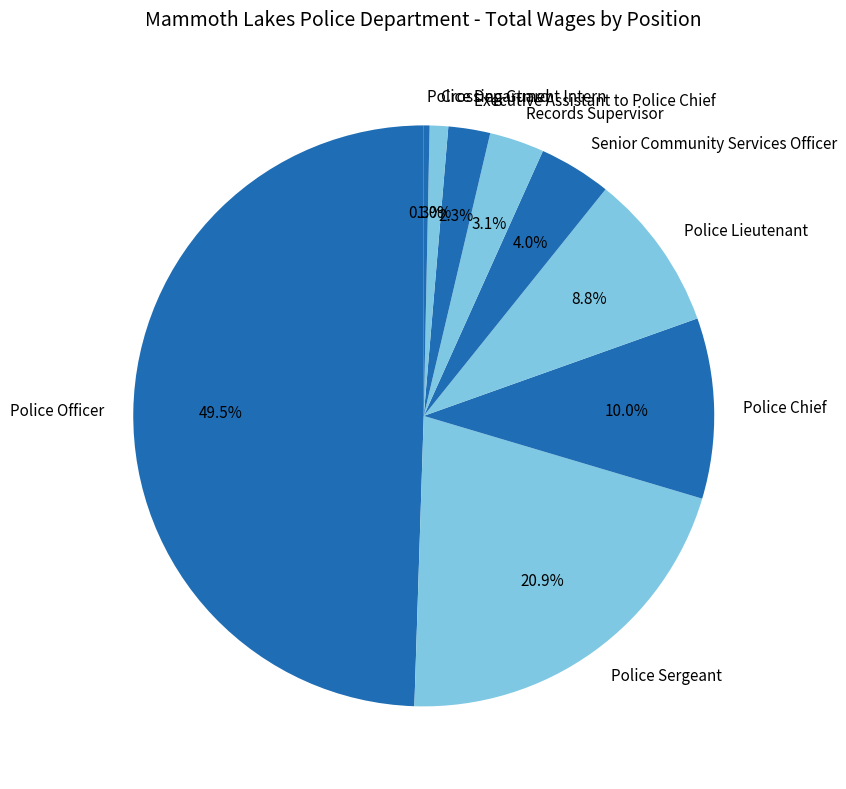

To the nearest percent, what is the difference between the largest and smallest slice percentages?

49%